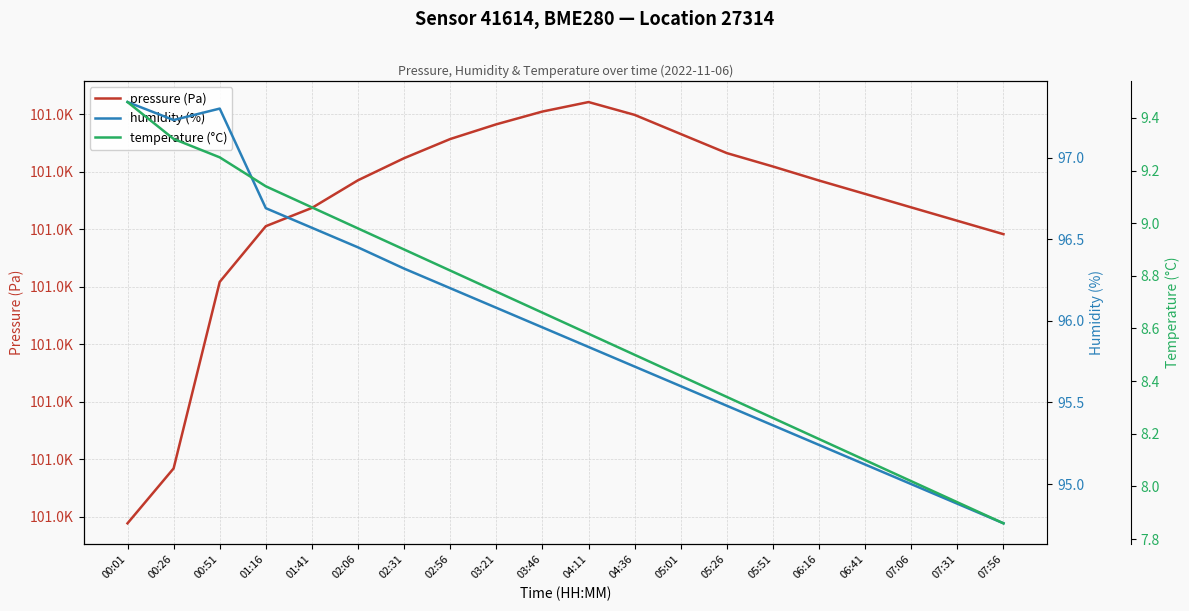

True or false: temperature (°C) and humidity (%) intersect in this chart.

False